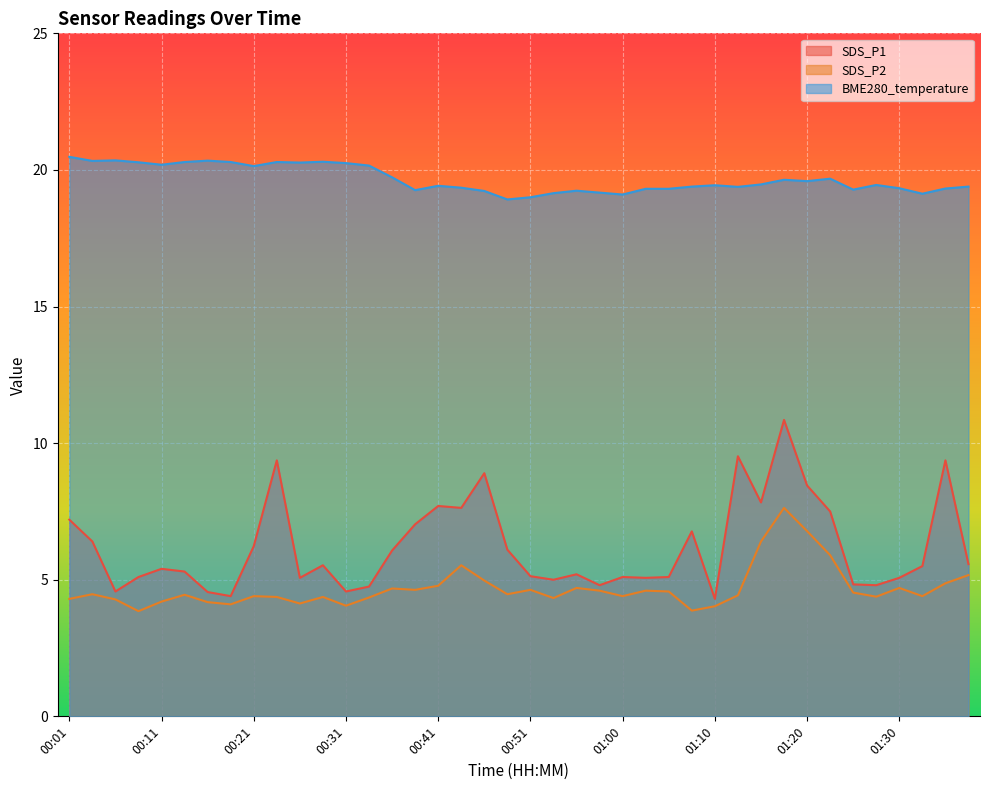

What is the maximum value for BME280_temperature?

20.5